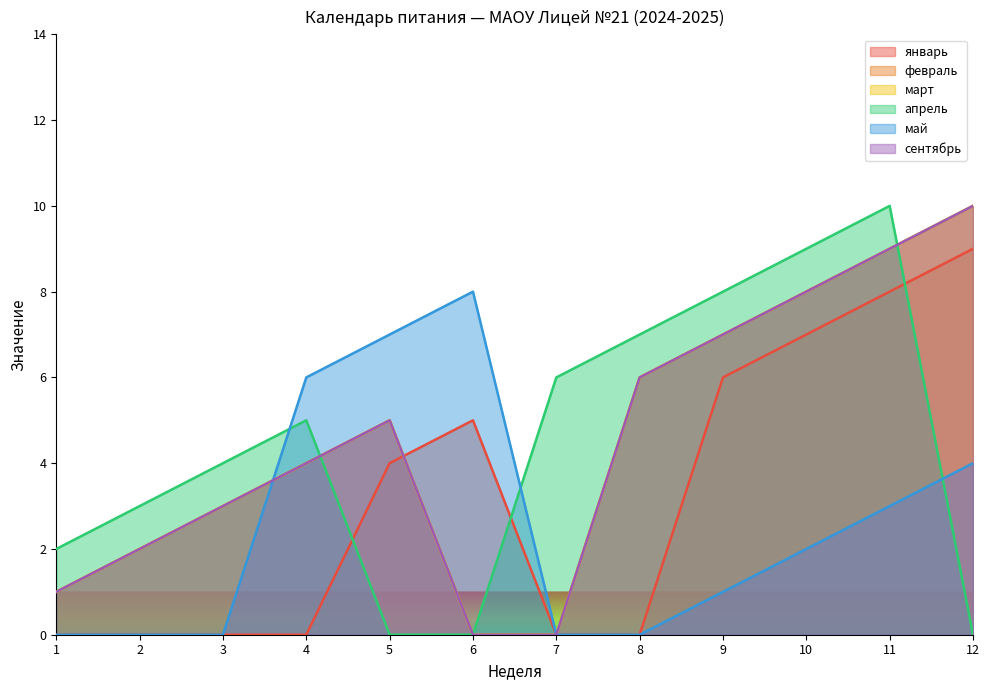

What is the value of the февраль point at the 12th from the left?

10